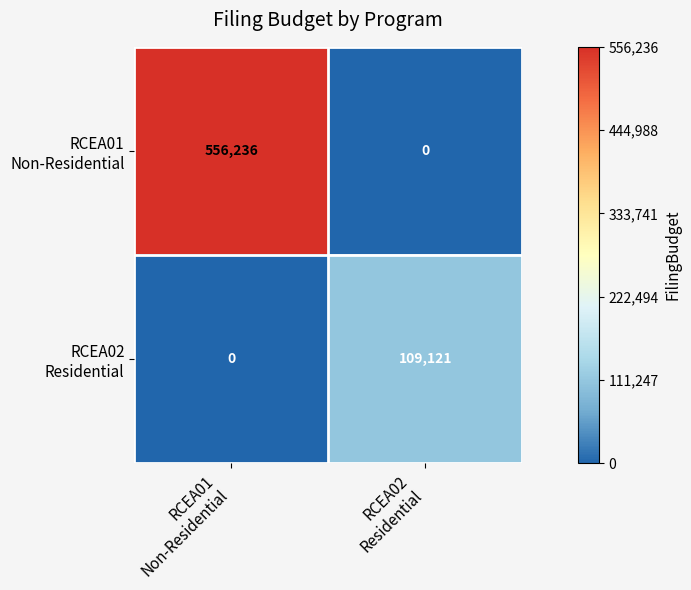

At RCEA02 Residential, list the series in order from smallest to largest.

RCEA01 Non-Residential, RCEA02 Residential